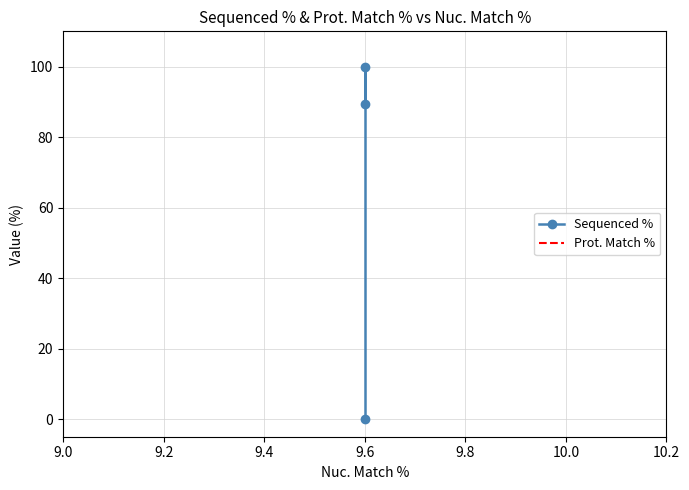

Is it true that Prot. Match % equals 9.0 at 9.6?

False